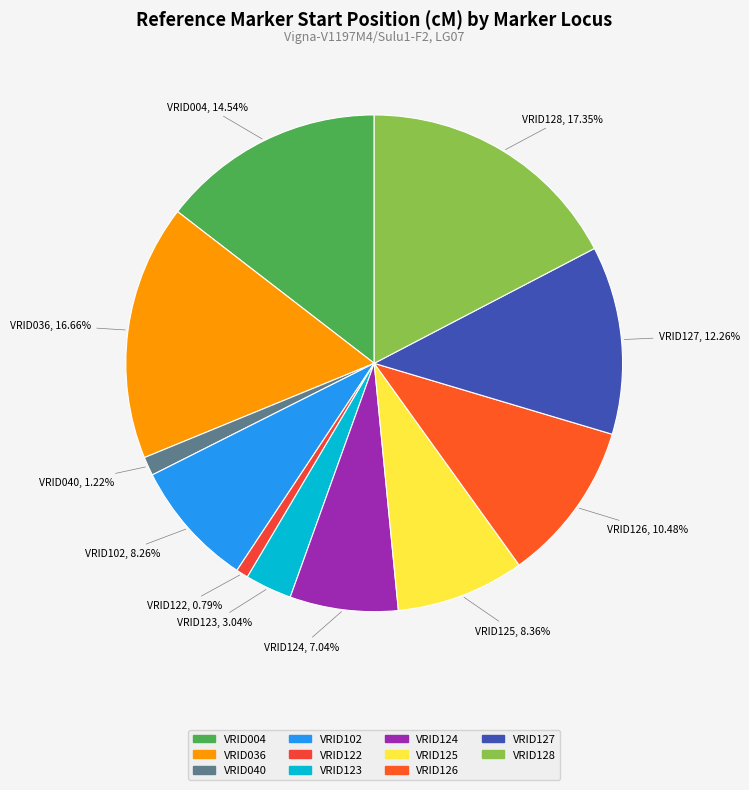

To the nearest percent, what is the difference between the VRID128 and VRID036 slice percentages?

1%